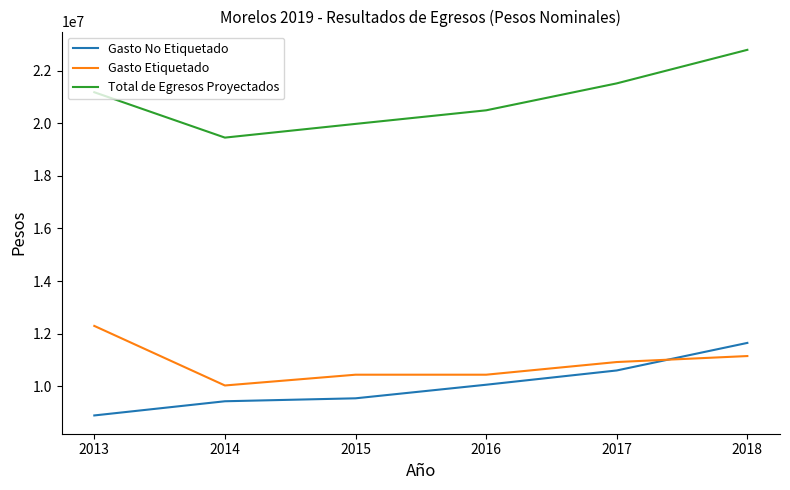

Read the Gasto No Etiquetado value at 2014.

9426706